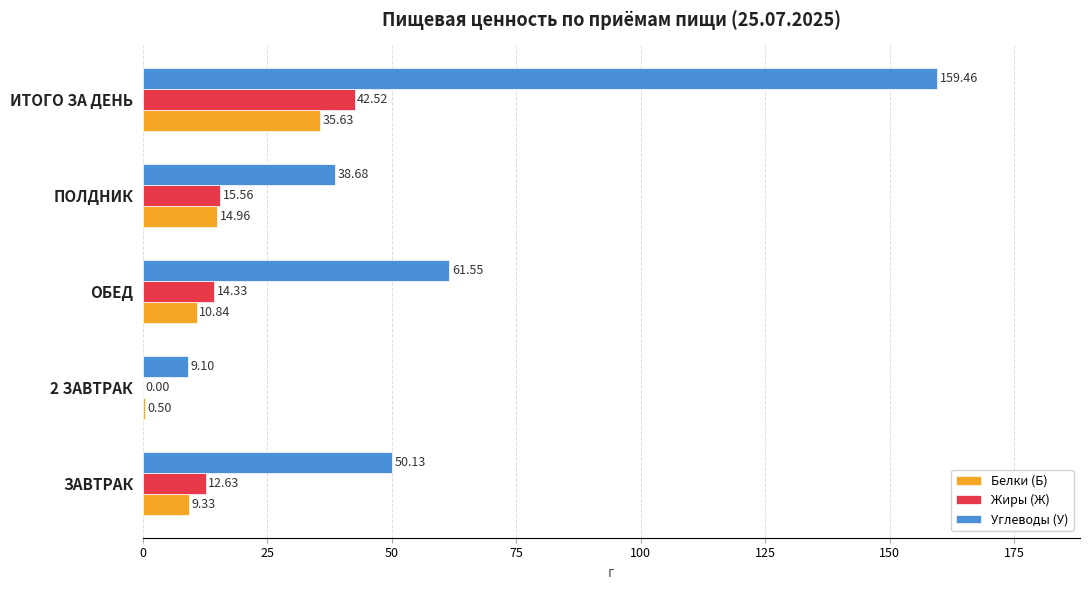

At which label is Жиры (Ж) closest to 21?

ПОЛДНИК